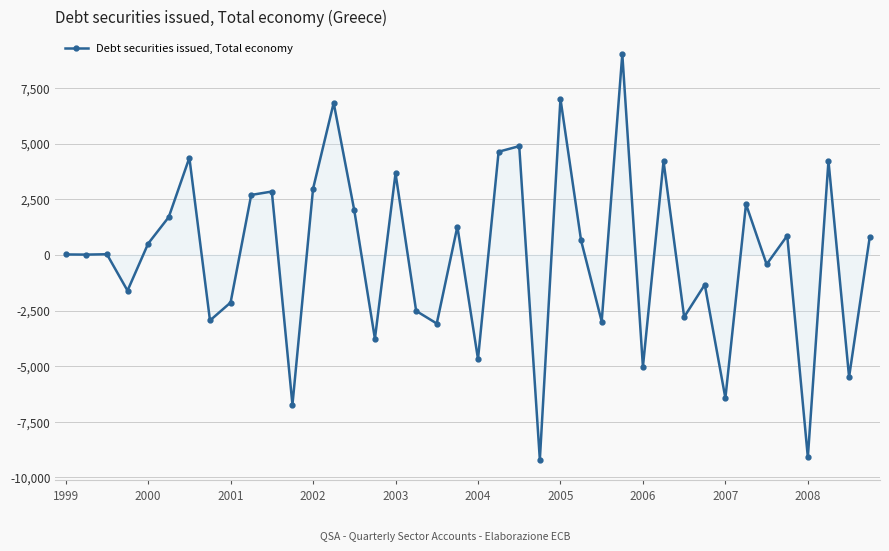

How many data points are less than 504?

20